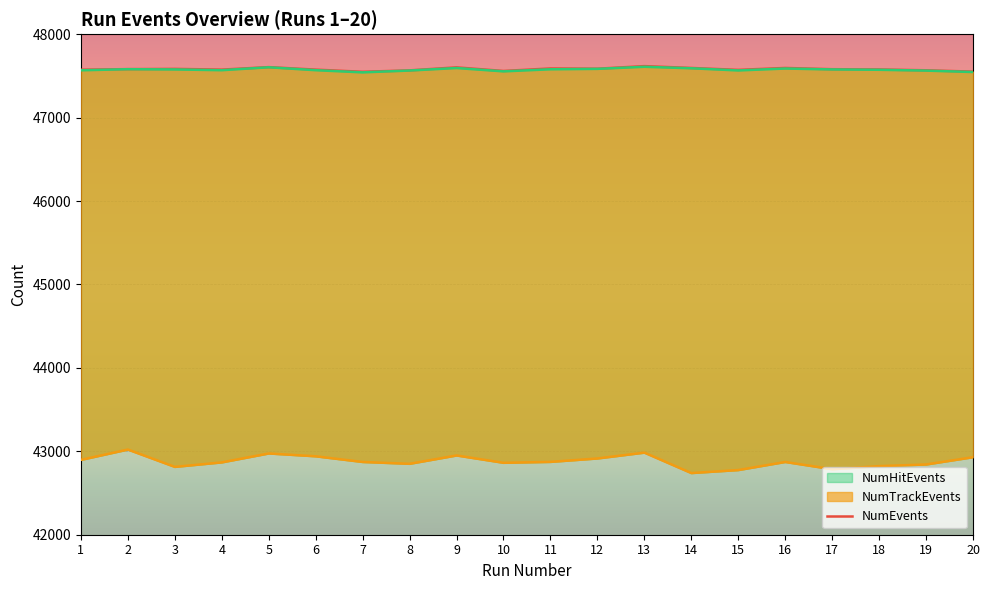

The chart shows a value of 47559 at 10. True or false?

True